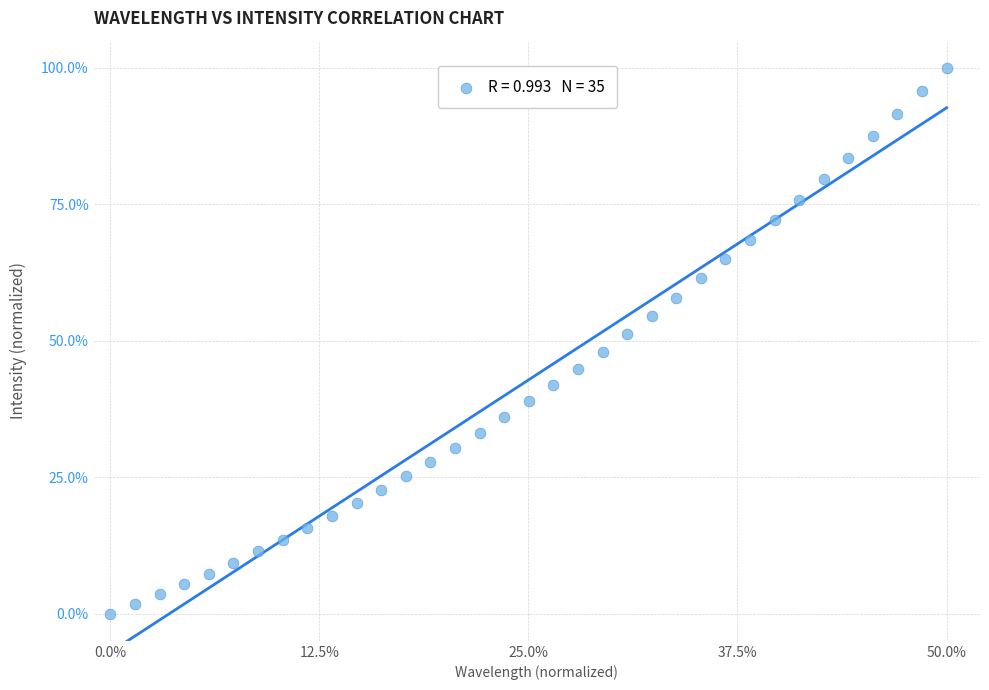

What is the range of Y values (max minus min)?

100.0